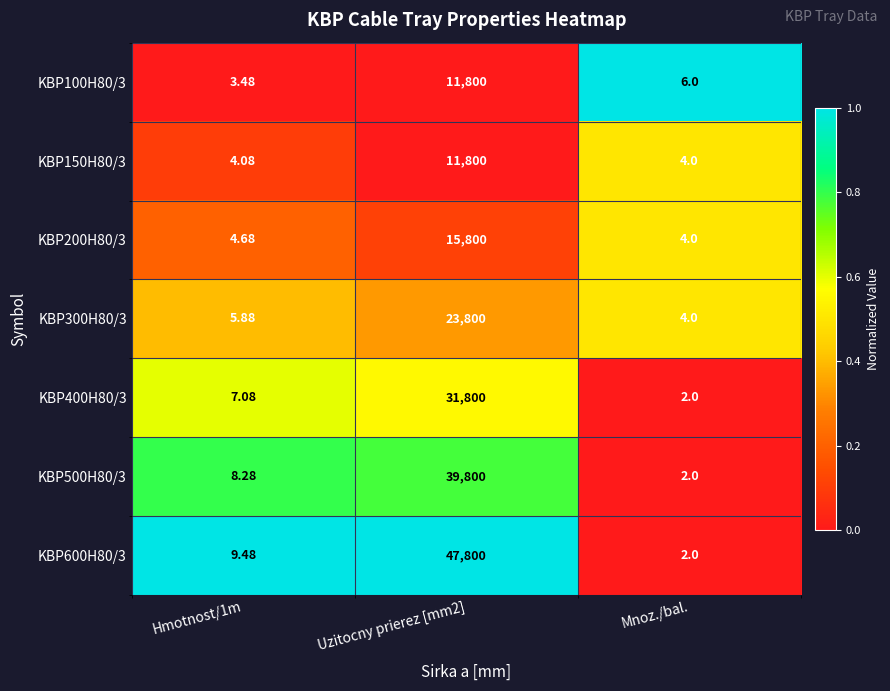

Is the value of KBP600H80/3 at Hmotnost/1m greater than the value of KBP100H80/3 at Uzitocny prierez [mm2]?

No